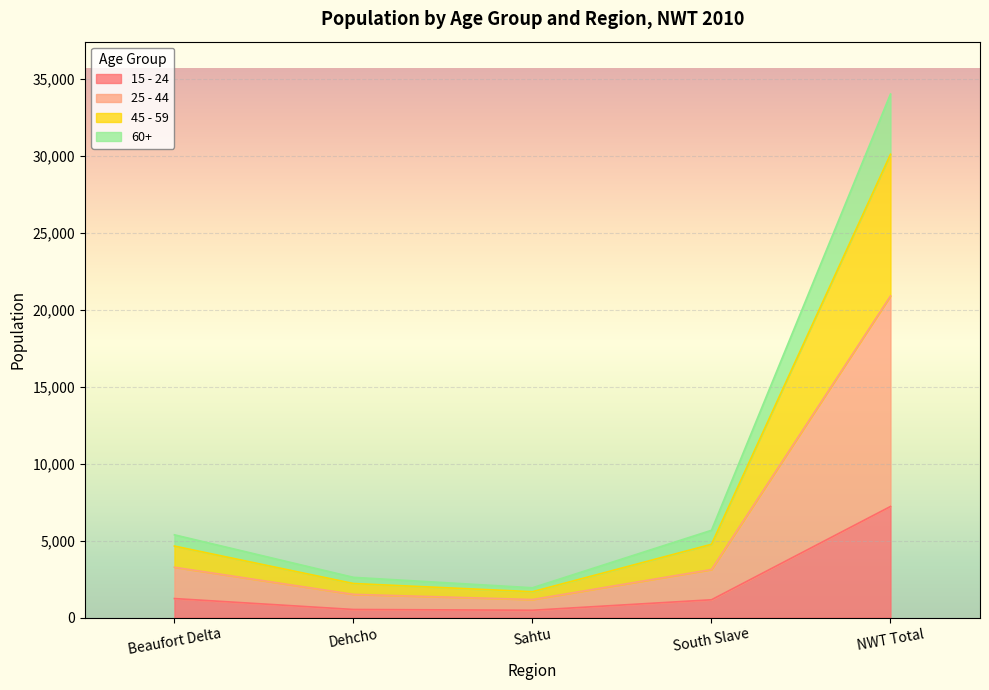

What is the total value across all series at NWT Total?

34010